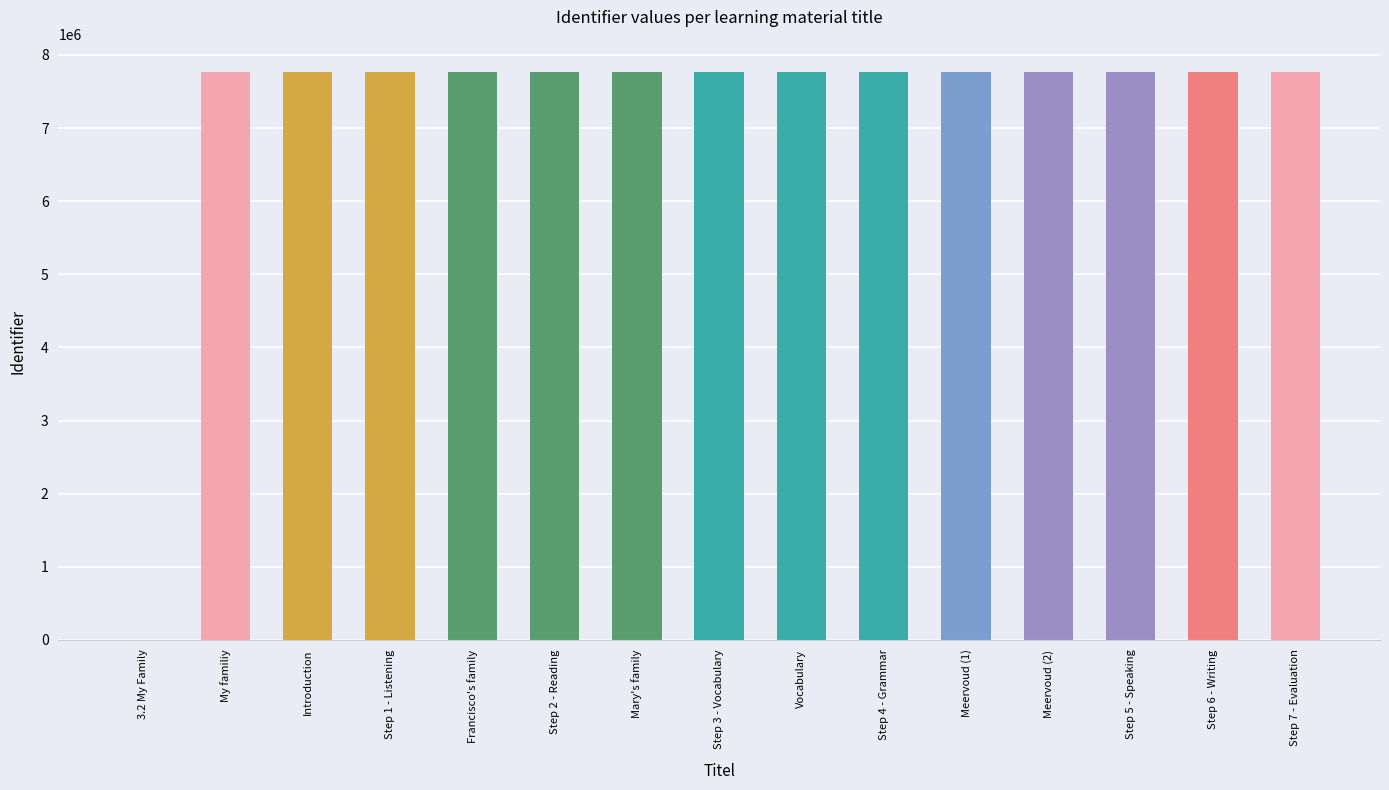

Approximately how many times larger is the value at Francisco's family compared to Step 3 - Vocabulary?

1.0